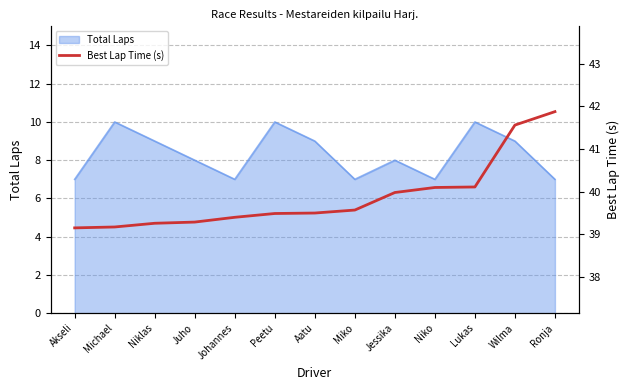

Reading left to right, what are all the values shown in this chart?

39.1	39.2	39.3	39.3	39.4	39.5	39.5	39.6	40.0	40.1	40.1	41.6	41.9